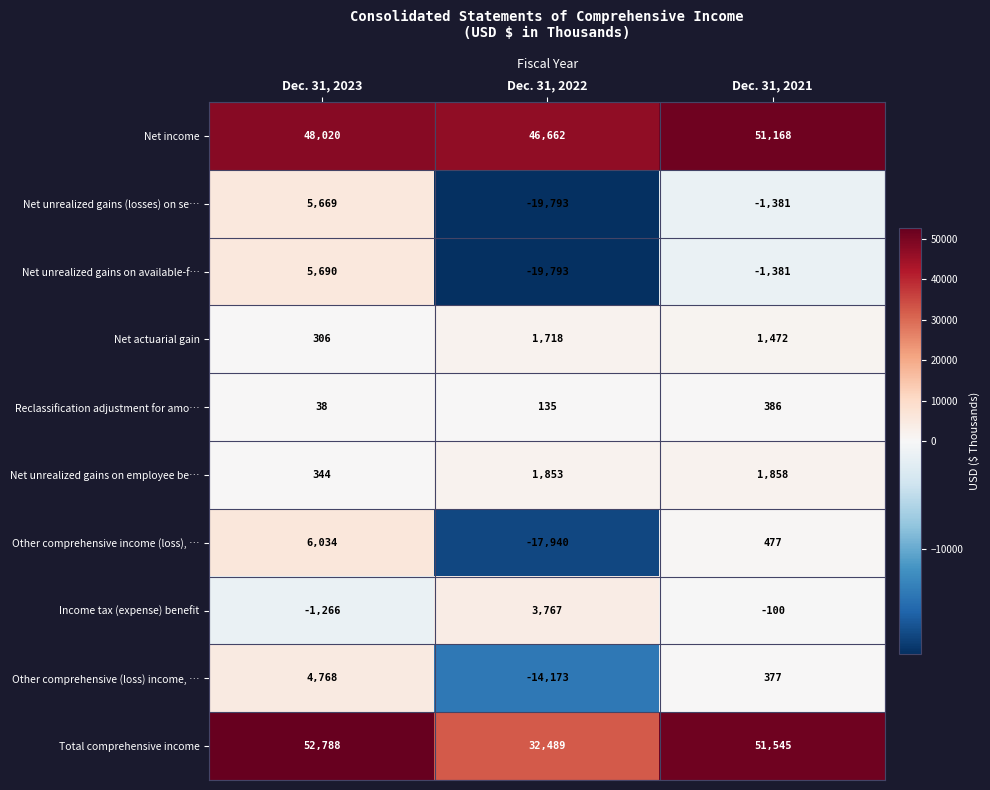

What is the difference between the maximum and minimum values in the Income tax (expense) benefit series?

5033